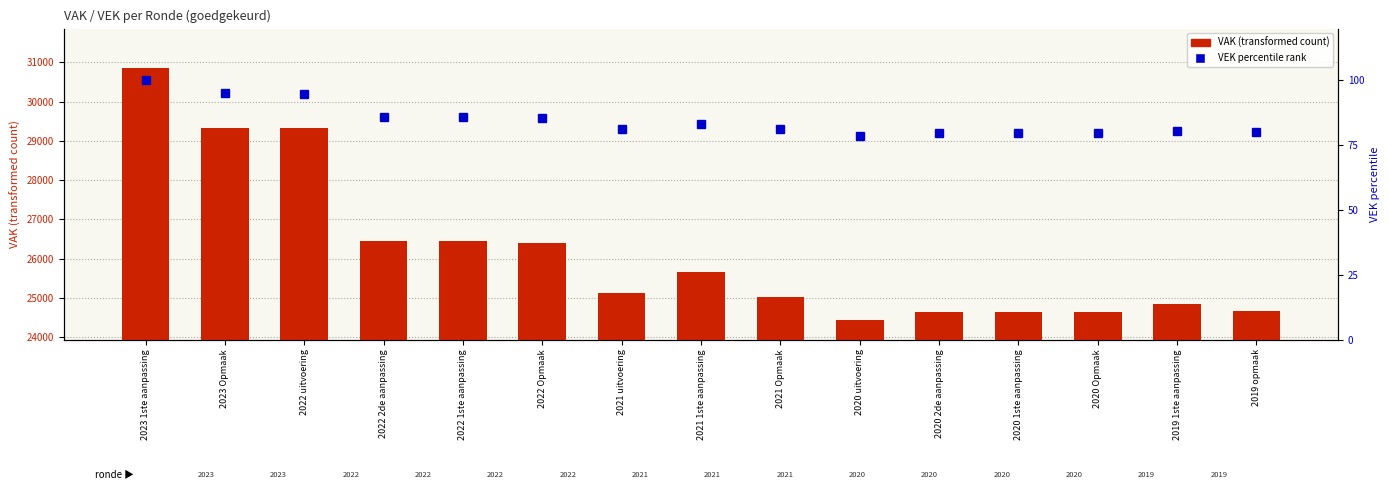

Is the value of VEK percentile rank at 2021 1ste aanpassing greater than the value of VAK (transformed count) at 2022 Opmaak?

No